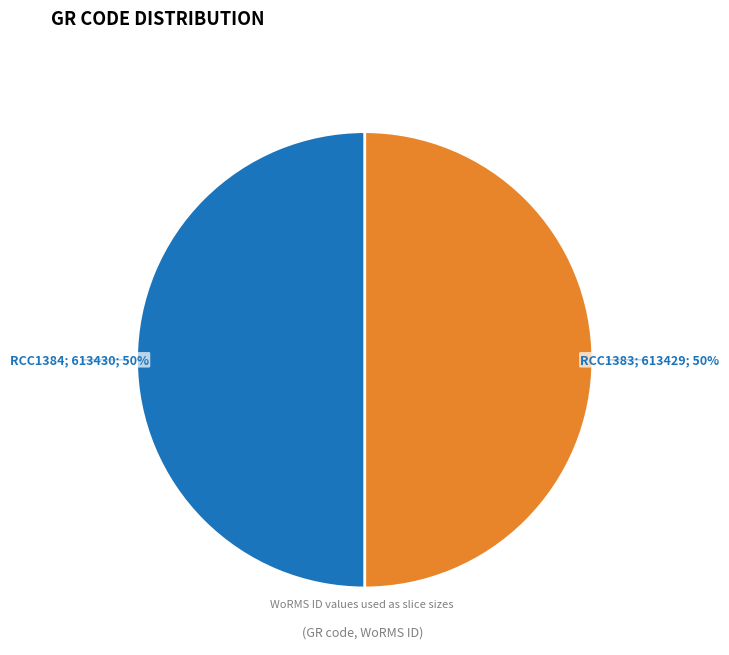

To the nearest percent, what is the average slice percentage?

50%